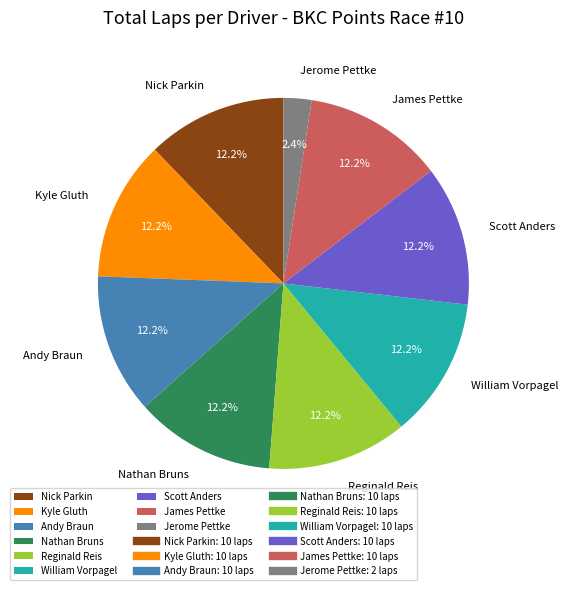

Combined, what portion of the pie is Reginald Reis and Nick Parkin?

24.4%